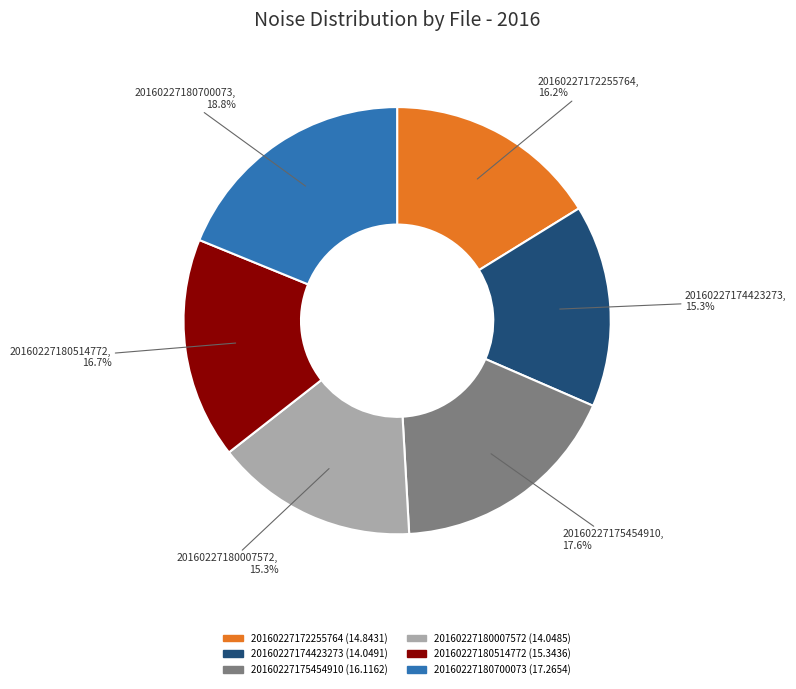

To the nearest percent, what is the combined percentage of 20160227180007572 and 20160227172255764?

32%